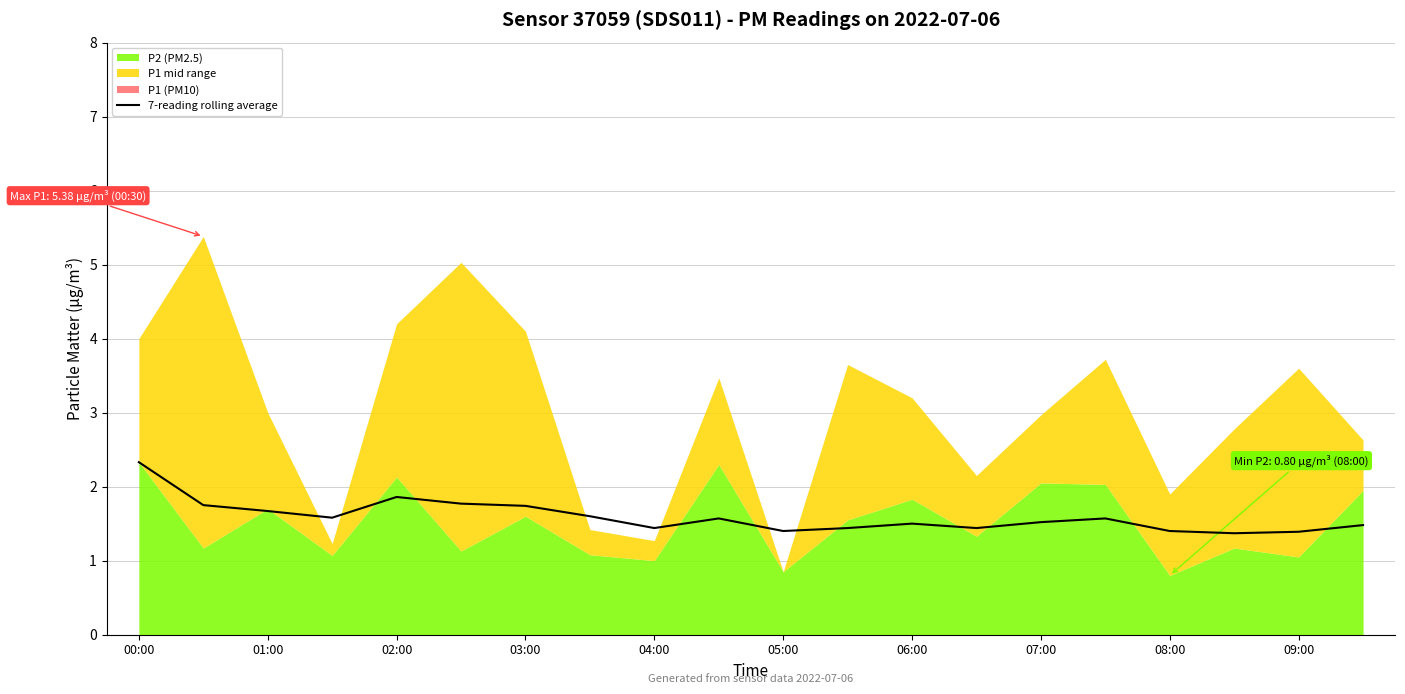

True or false: the data has more than 0 interior local peaks.

True